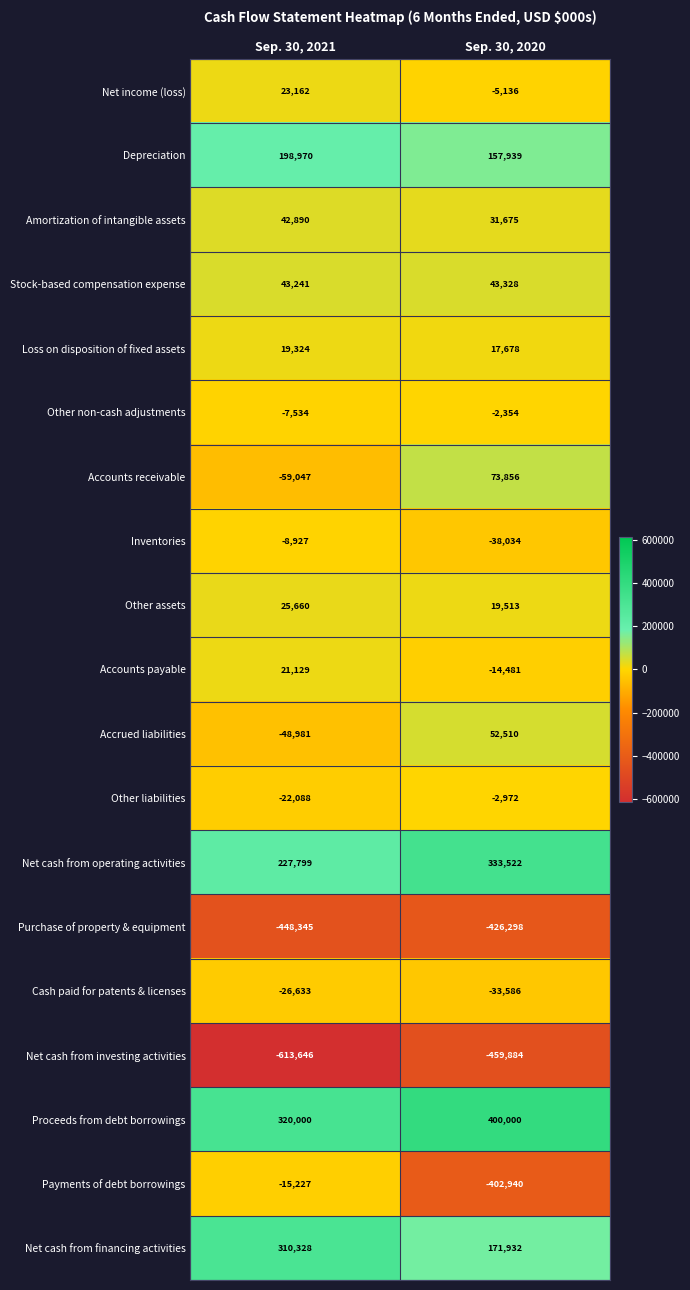

Count the number of categories in the chart.

2